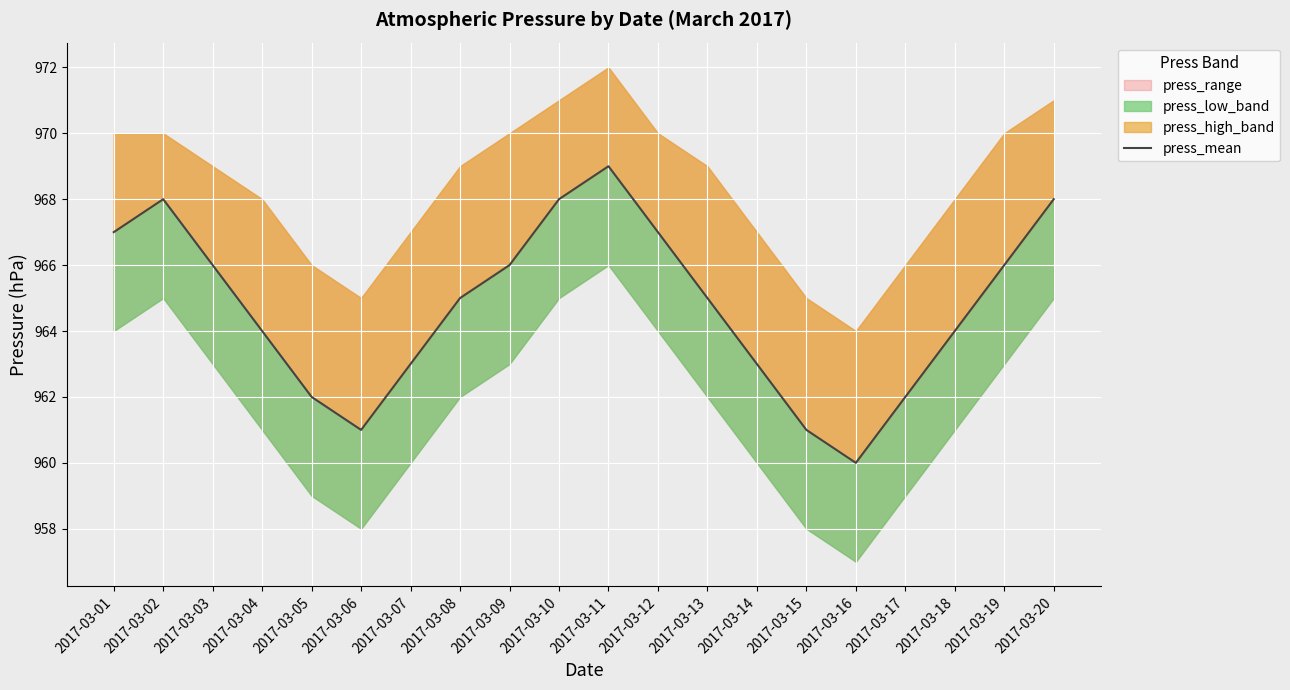

At which category does the chart reach its peak across all series?

2017-03-11